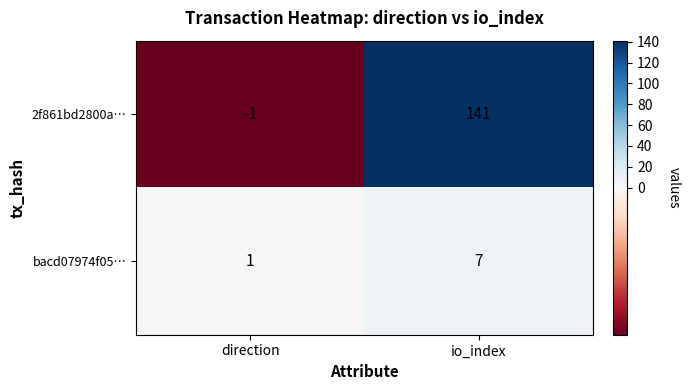

At which category is the sum across all series the highest?

io_index